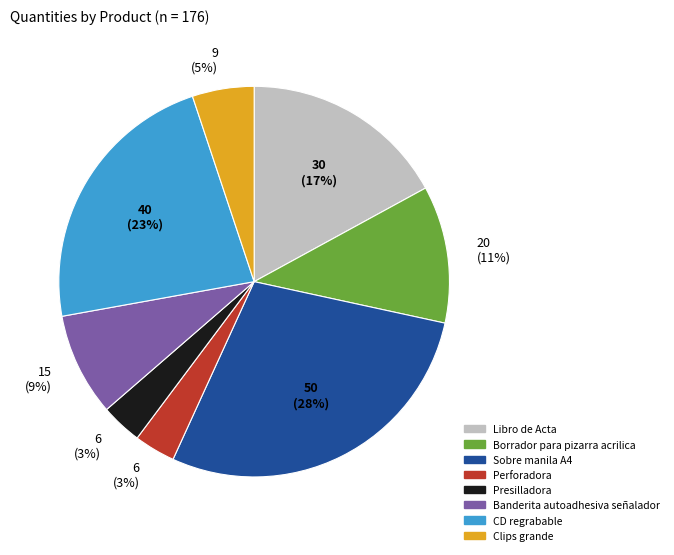

True or false: Presilladora accounts for 3% of the total.

True